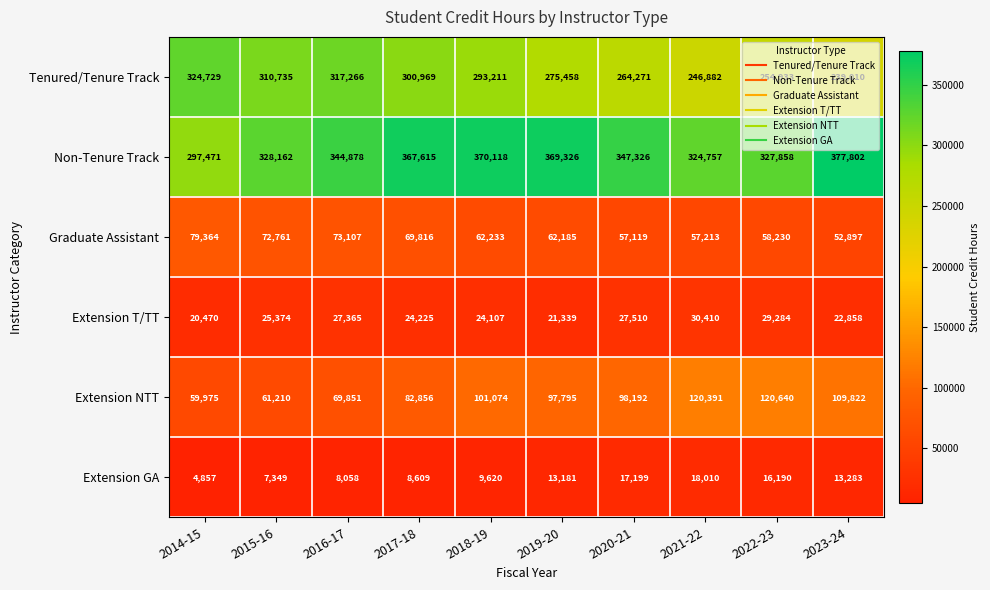

What is the total value across all series at 2023-24?

815672